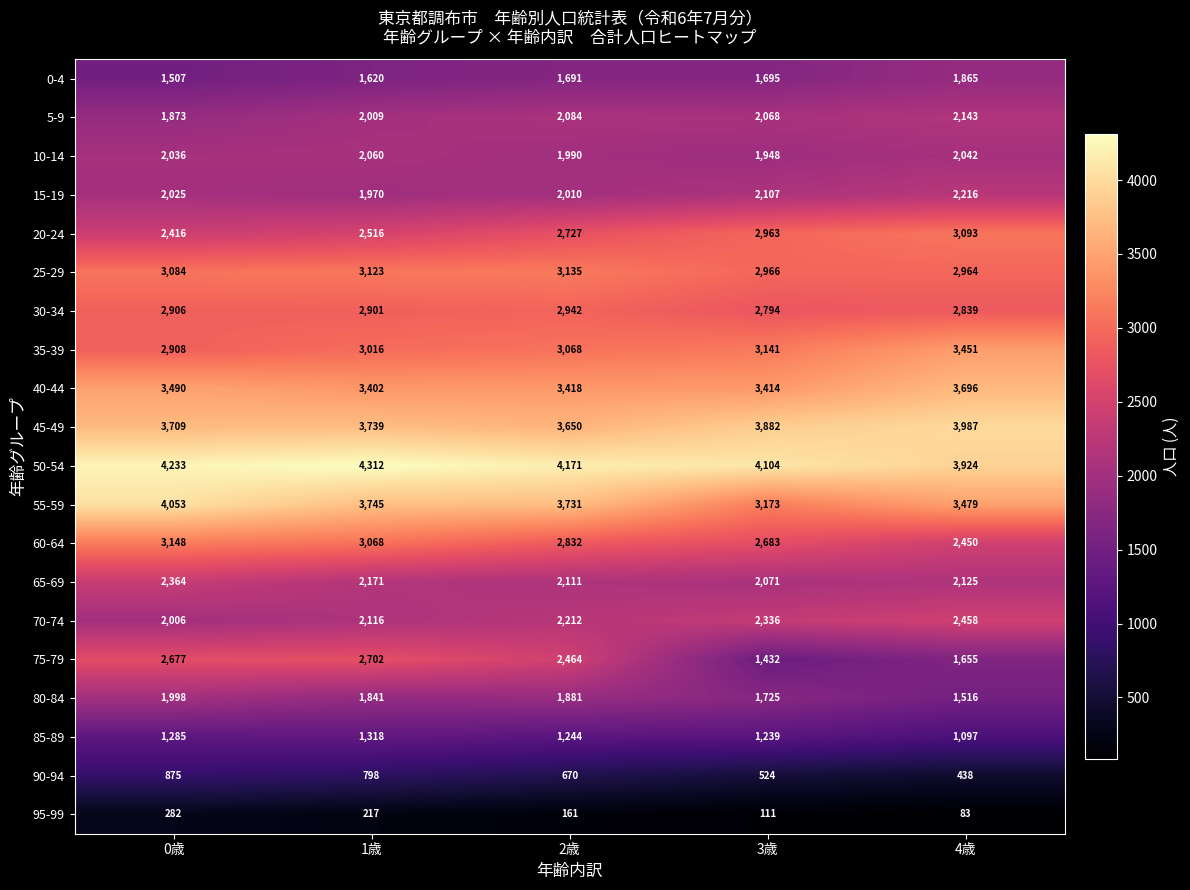

What is the average value of the 50-54 series?

4149